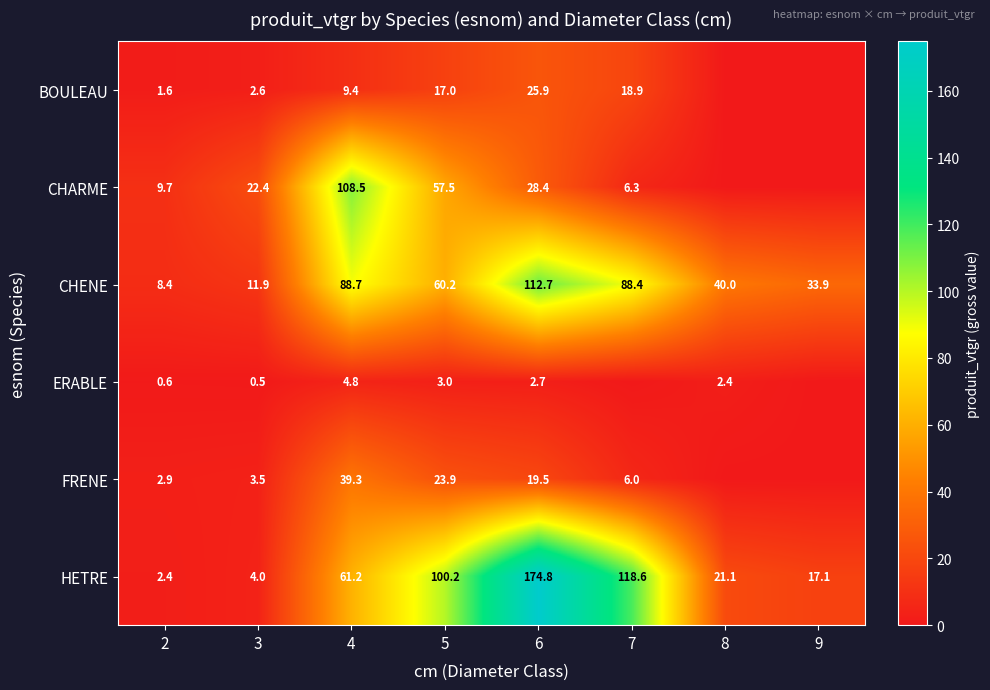

What is the difference between the CHENE values at 7 and 3?

76.5